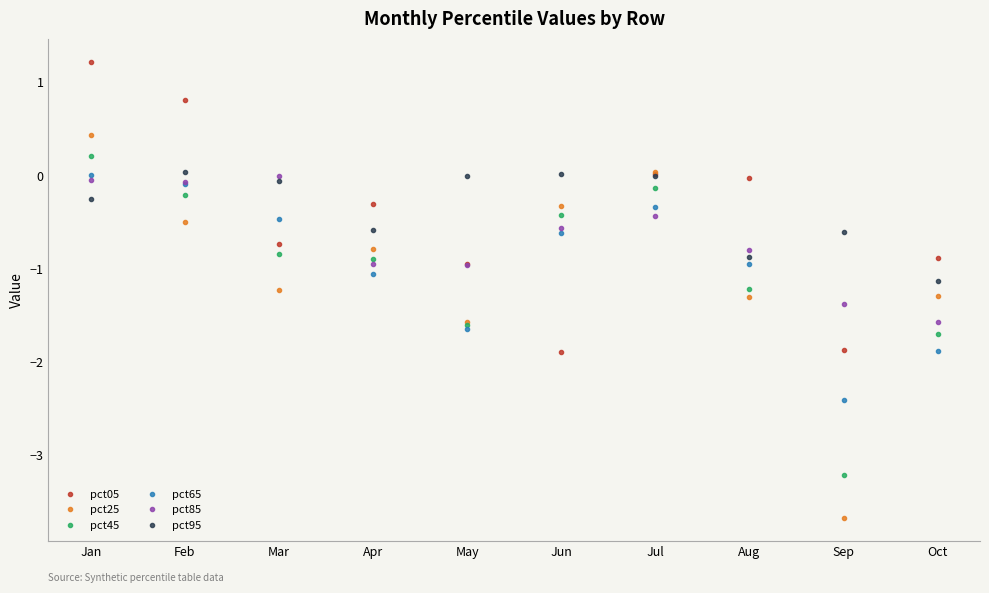

After their last crossing, which series has the higher values: pct05 or pct95?

pct05